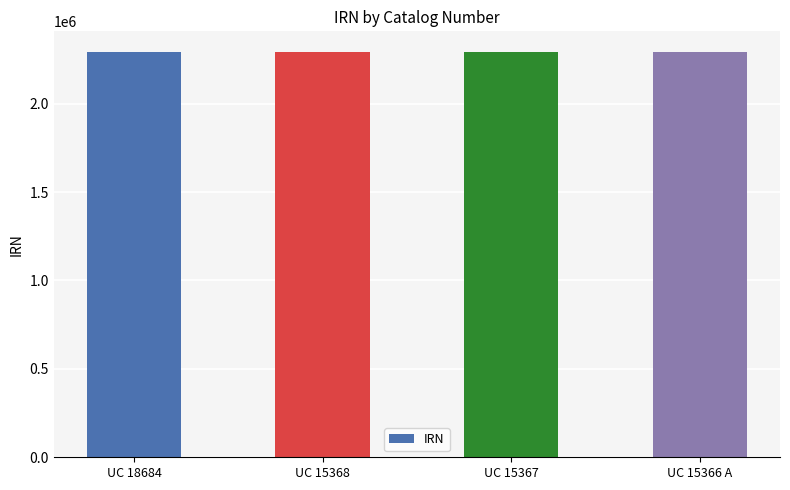

Is it true that the value at UC 15367 is 2291470?

True